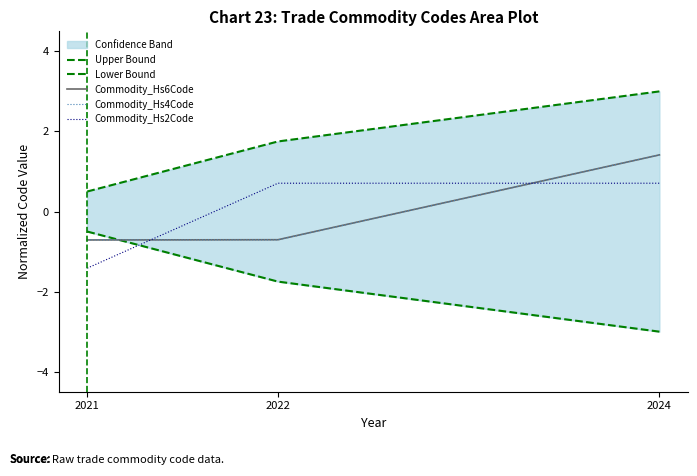

Is it true that Commodity_Hs2Code equals 1.1 at 2022?

False